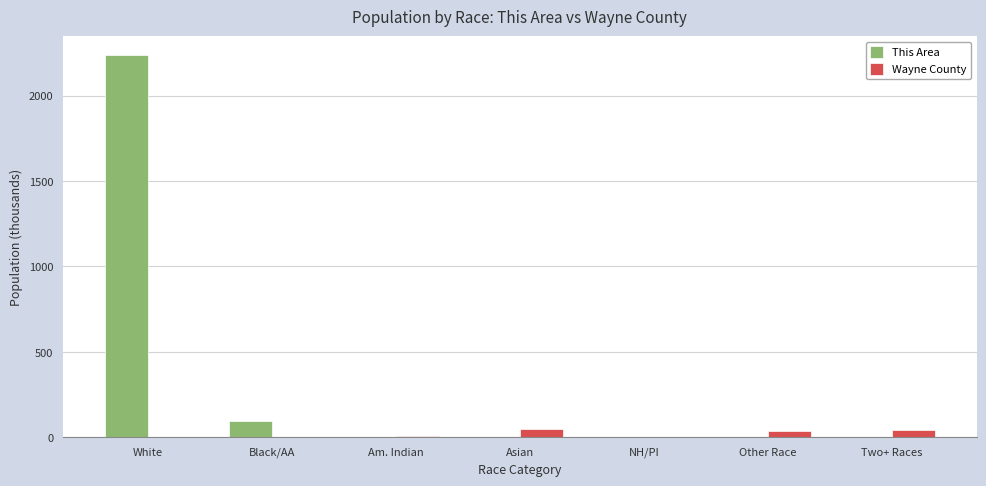

How many data points in This Area are above 0?

6